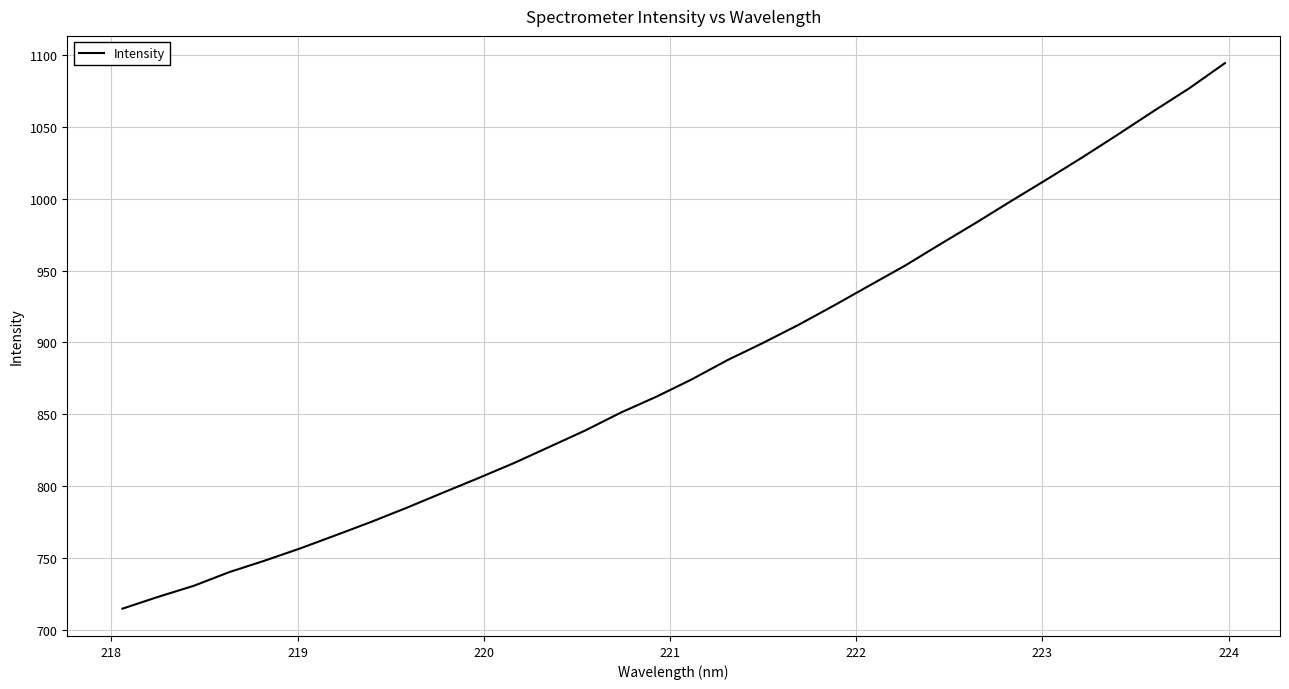

What is the minimum value shown in the chart?

714.9